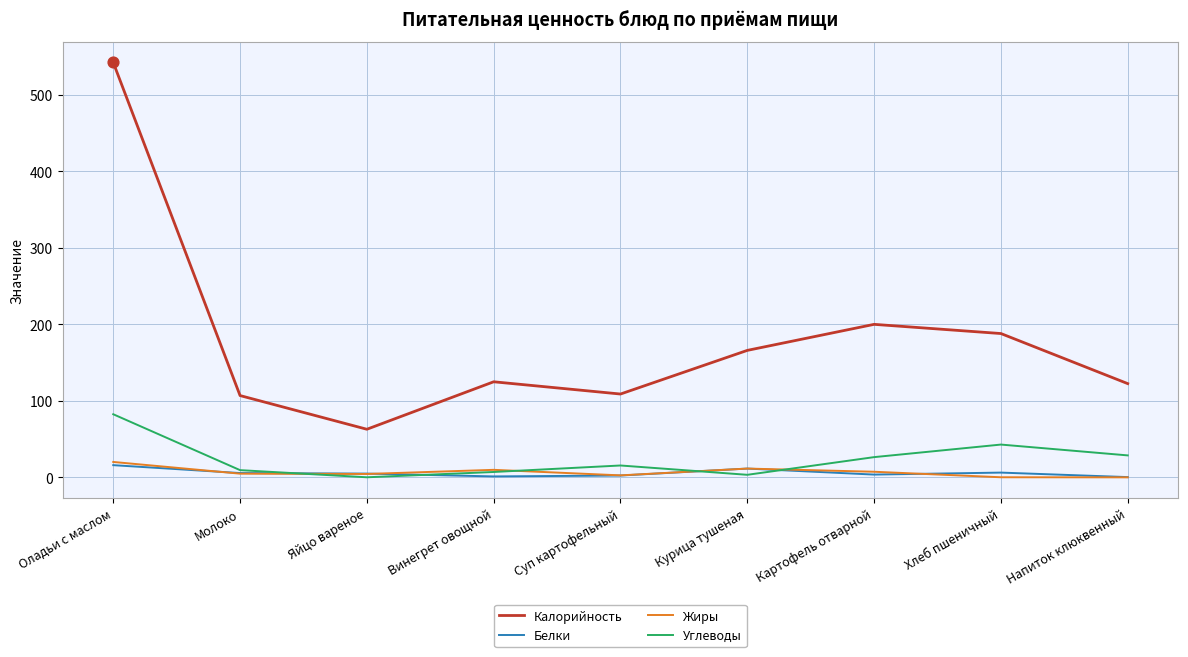

Between Оладьи с маслом and Винегрет овощной, which series saw the biggest shift?

Калорийность